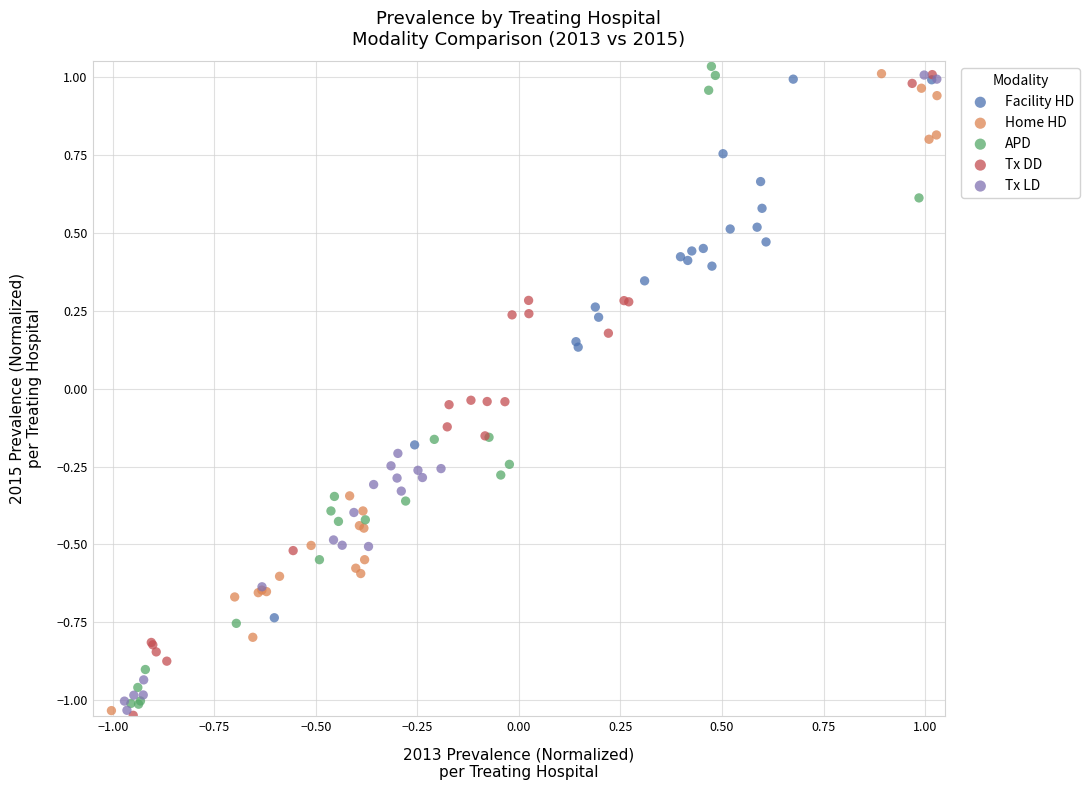

Which series reaches the maximum Y coordinate?

APD